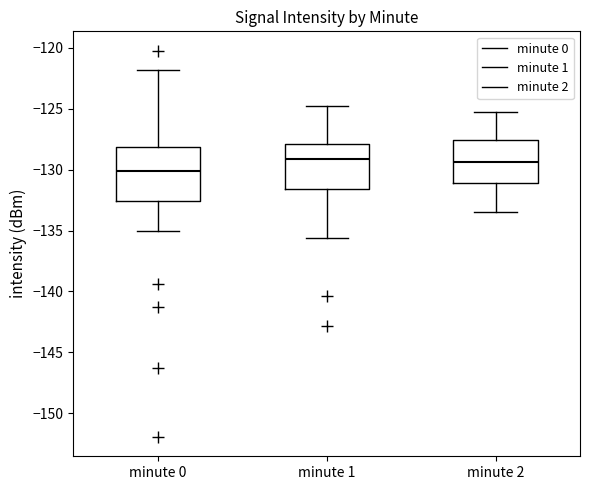

Reading left to right, read every box against the y-axis: the position of its median line, the range the box covers, and the ends of its whiskers. The values are not printed on the chart, so give them approximately, as read against the axis.

minute 0: median -130.0, box -132.5 to -128.0, whiskers -135.0 to -122.0
minute 1: median -129.0, box -131.5 to -128.0, whiskers -135.5 to -125.0
minute 2: median -129.5, box -131.0 to -127.5, whiskers -133.5 to -125.5